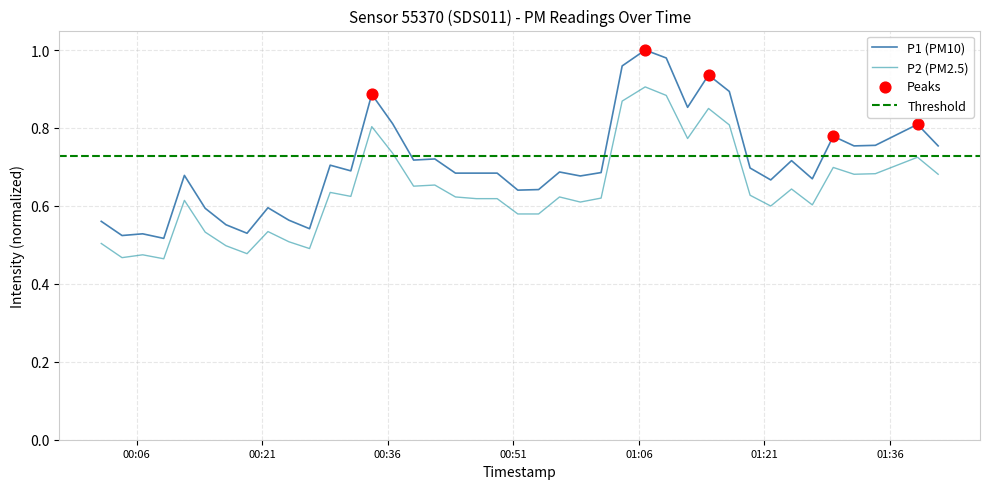

At which category is the sum across all series the highest?

2023-03-01T01:06:45